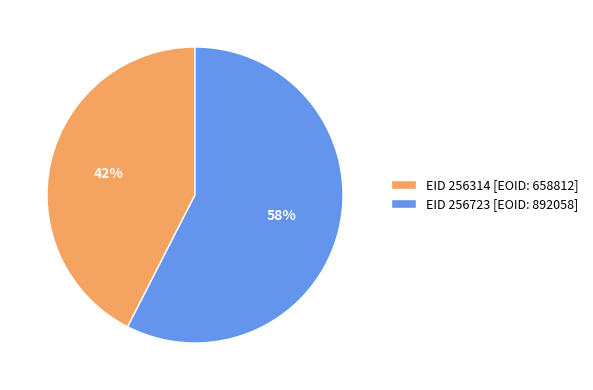

What is the majority slice?

EID 256723 [EOID: 892058]